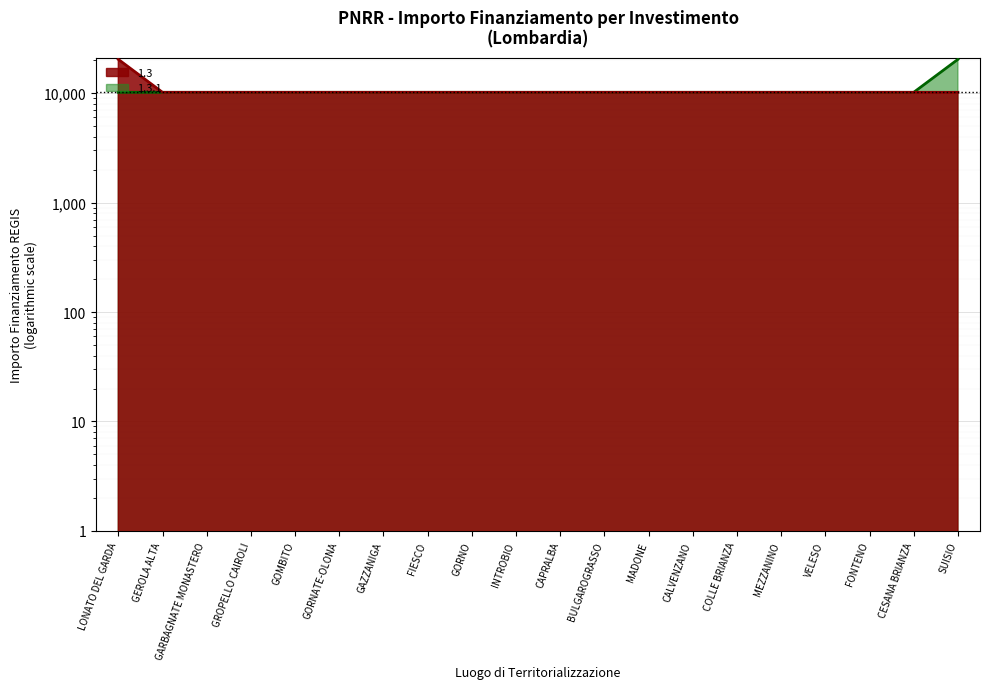

The value of 1.3.1 at VELESO is 10172. True or false?

True